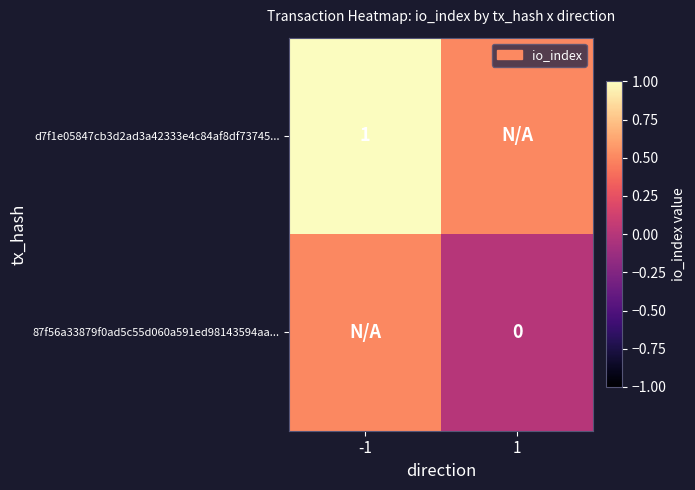

The value of 87f56a33879f0ad5c55d060a591ed98143594aa... at -1 is 0.5. True or false?

True